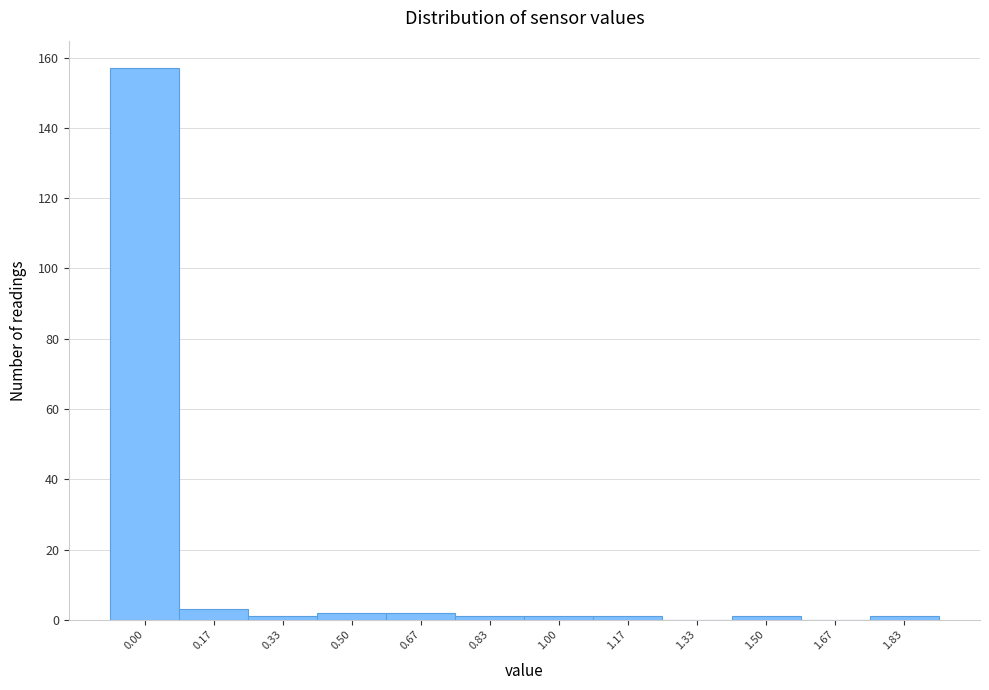

Reading left to right, extract all data points from this chart.

0.00=157	0.17=3	0.33=1	0.50=2	0.67=2	0.83=1	1.00=1	1.17=1	1.33=0	1.50=1	1.67=0	1.83=1